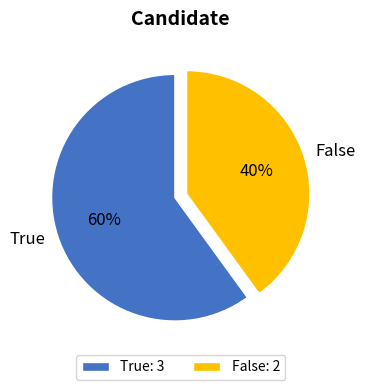

Between True and False, which is larger?

True